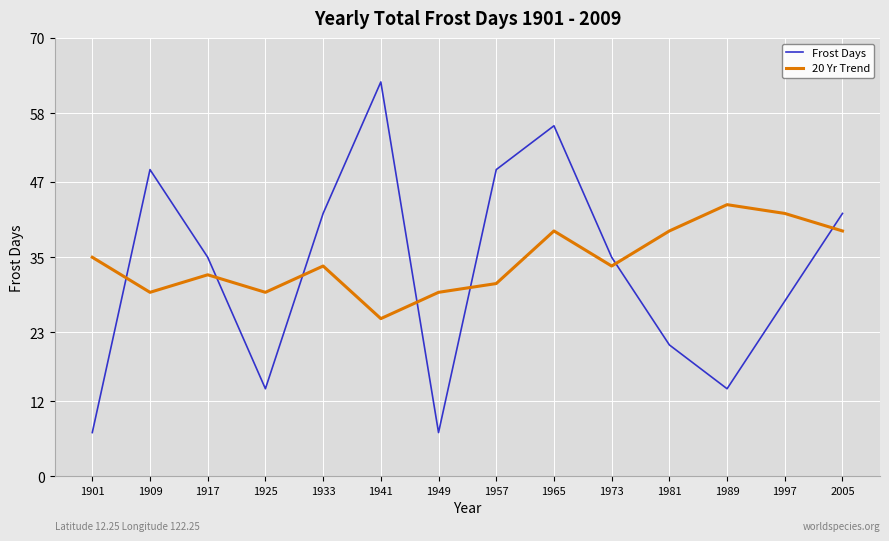

At 1925, list the series in order from smallest to largest.

Frost Days, 20 Yr Trend